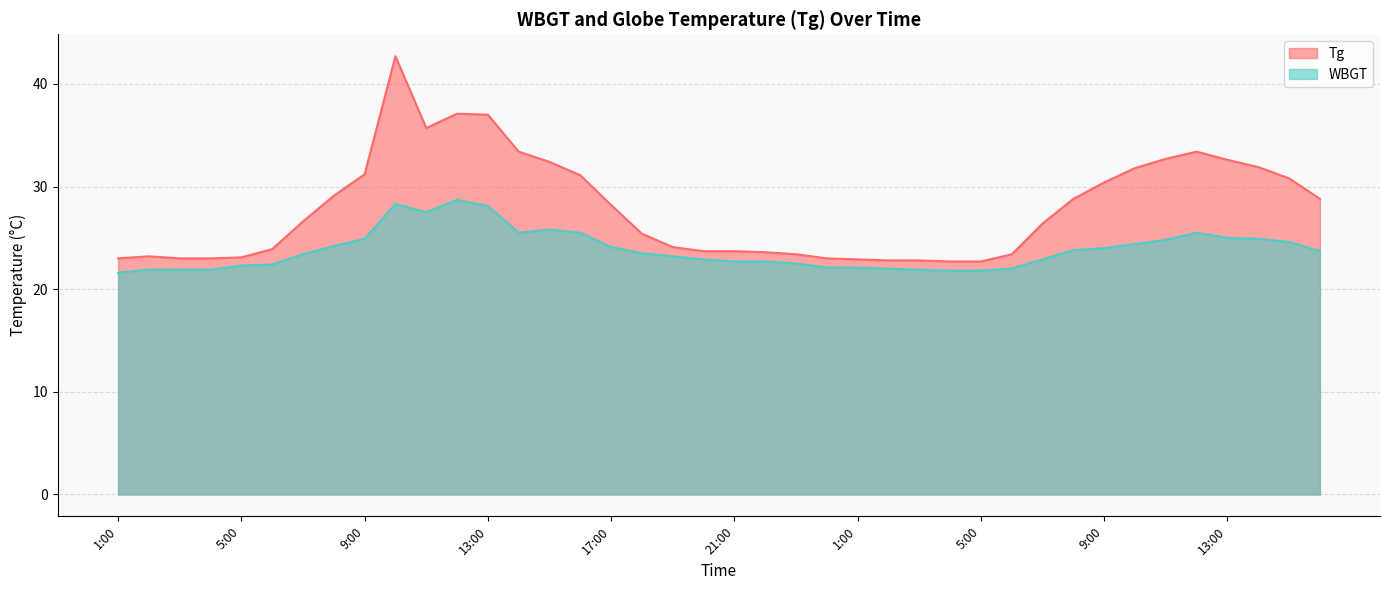

Reading left to right, list all the values displayed in this chart.

Tg: 23.0	23.2	23.0	23.0	23.1	23.9	26.6	29.1	31.2	42.7	35.7	37.1	37.0	33.4	32.4	31.1	28.2	25.4	24.1	23.7	23.7	23.6	23.4	23.0	22.9	22.8	22.8	22.7	22.7	23.4	26.4	28.8	30.4	31.8	32.7	33.4	32.6	31.9	30.8	28.8
WBGT: 21.6	21.9	21.9	21.9	22.3	22.4	23.4	24.2	24.9	28.3	27.5	28.7	28.1	25.5	25.8	25.5	24.1	23.5	23.2	22.9	22.7	22.7	22.5	22.1	22.1	22.0	21.9	21.8	21.8	22.0	22.9	23.8	24.0	24.4	24.8	25.5	25.0	24.9	24.6	23.7